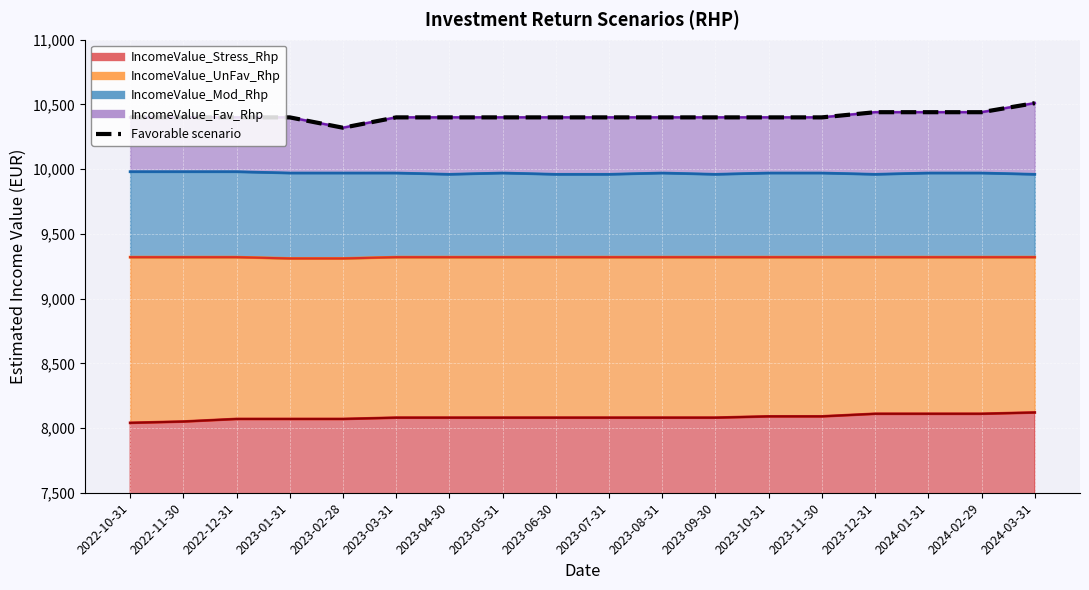

What position from the right is 2023-08-31?

8